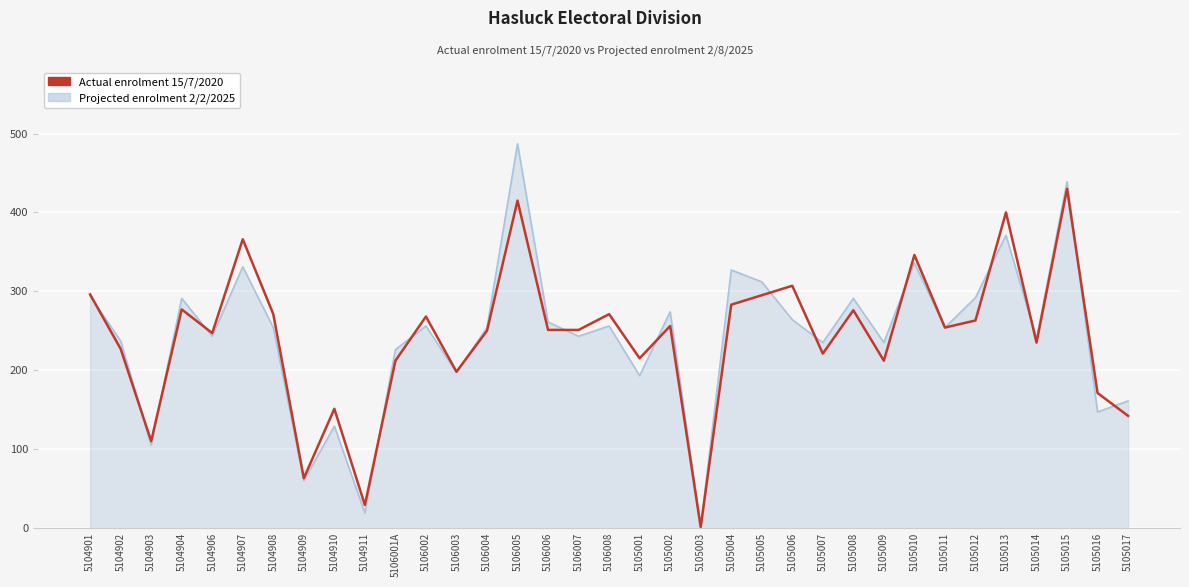

Which series has the largest range (max minus min)?

Projected enrolment 2/2/2025